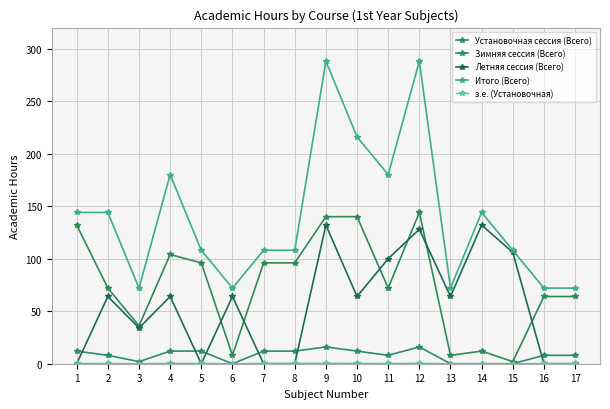

How many categories are shown in the chart?

17